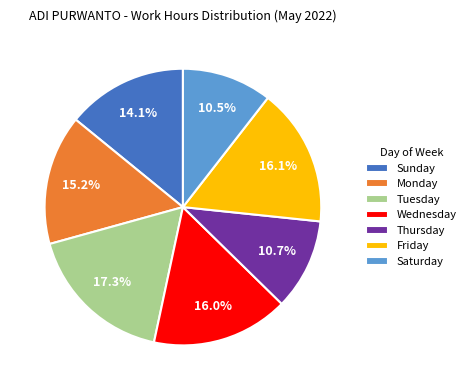

Combined, what portion of the pie is Thursday and Monday?

25.9%